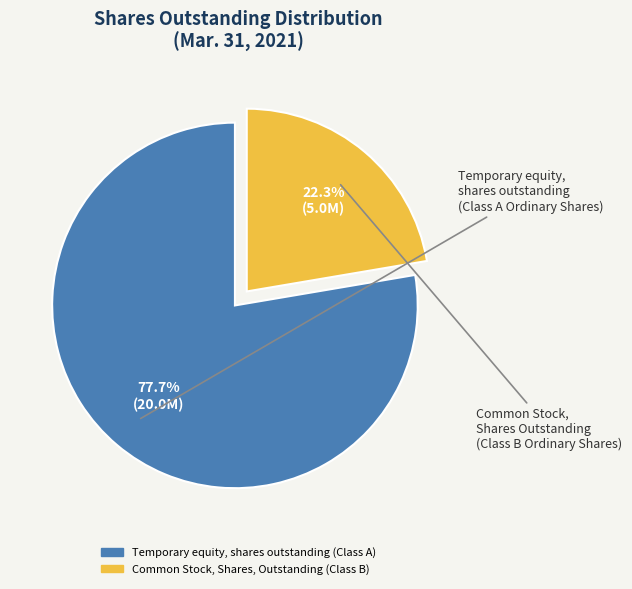

Do Temporary equity, shares outstanding (Class A) and Common Stock, Shares, Outstanding (Class B) together represent more than half of the pie?

Yes